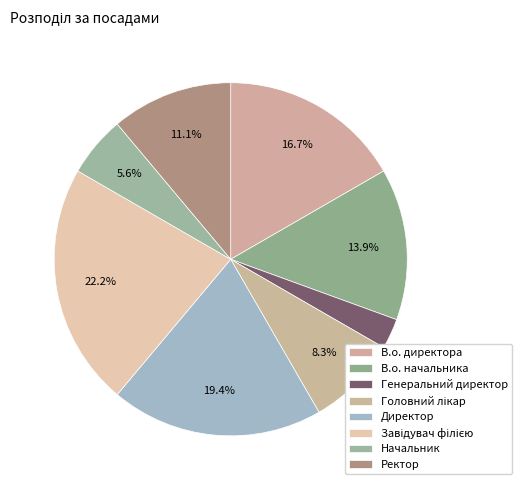

To the nearest percent, what is the combined percentage of В.о. начальника and Завідувач філією?

36%